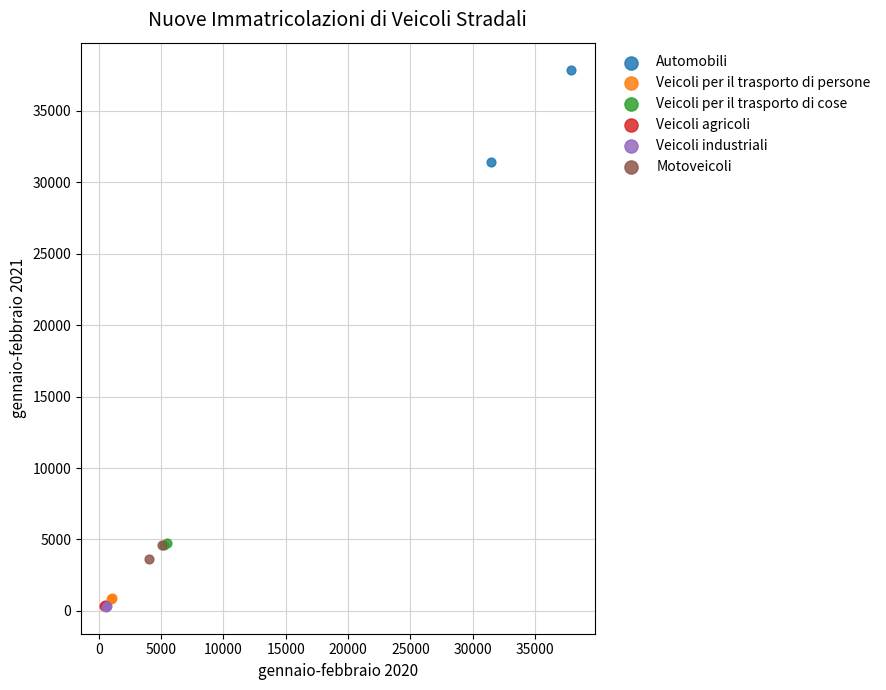

Which series has the largest Y range (max minus min)?

Automobili